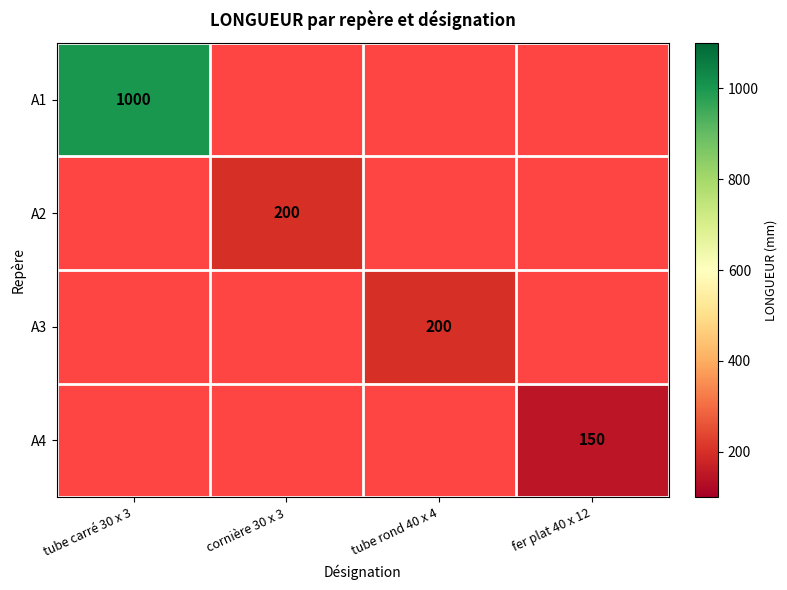

The A3 series shows 200 at tube rond 40 x 4. True or false?

True